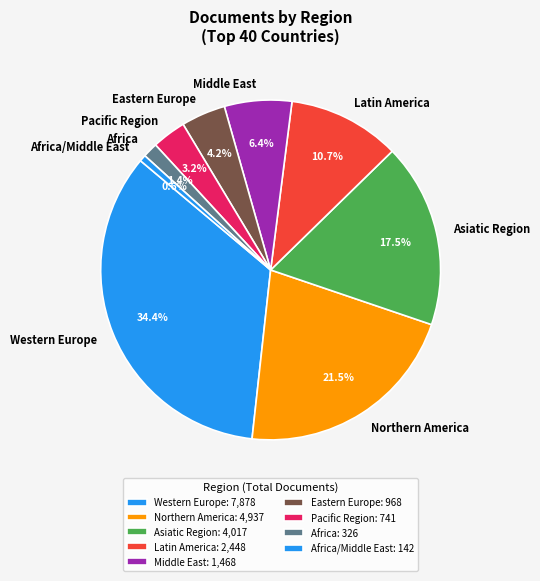

Combined, what portion of the pie is Eastern Europe and Middle East?

10.6%